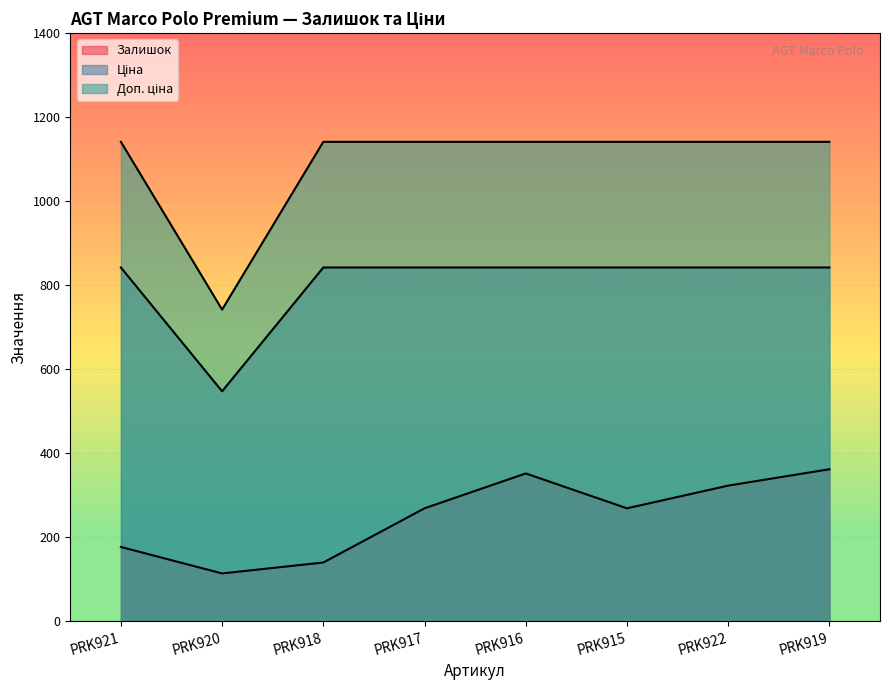

Which series has the largest total across all categories?

Доп. ціна